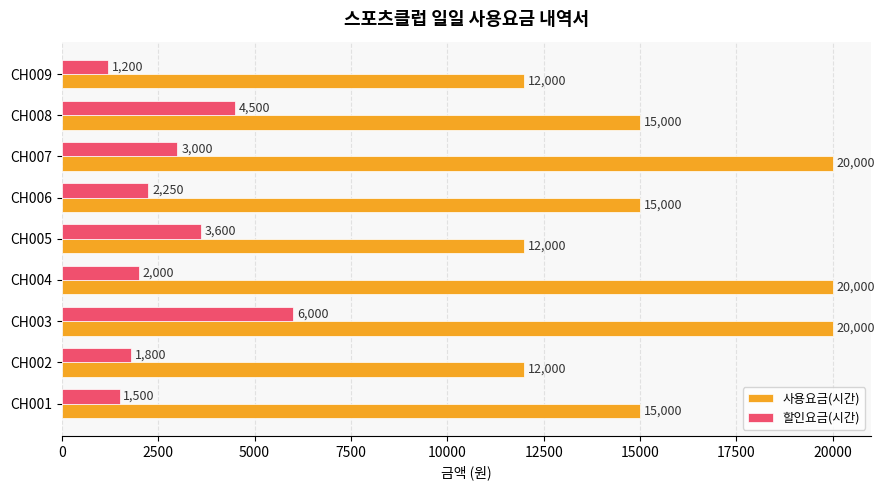

Which series has the widest spread of values?

사용요금(시간)